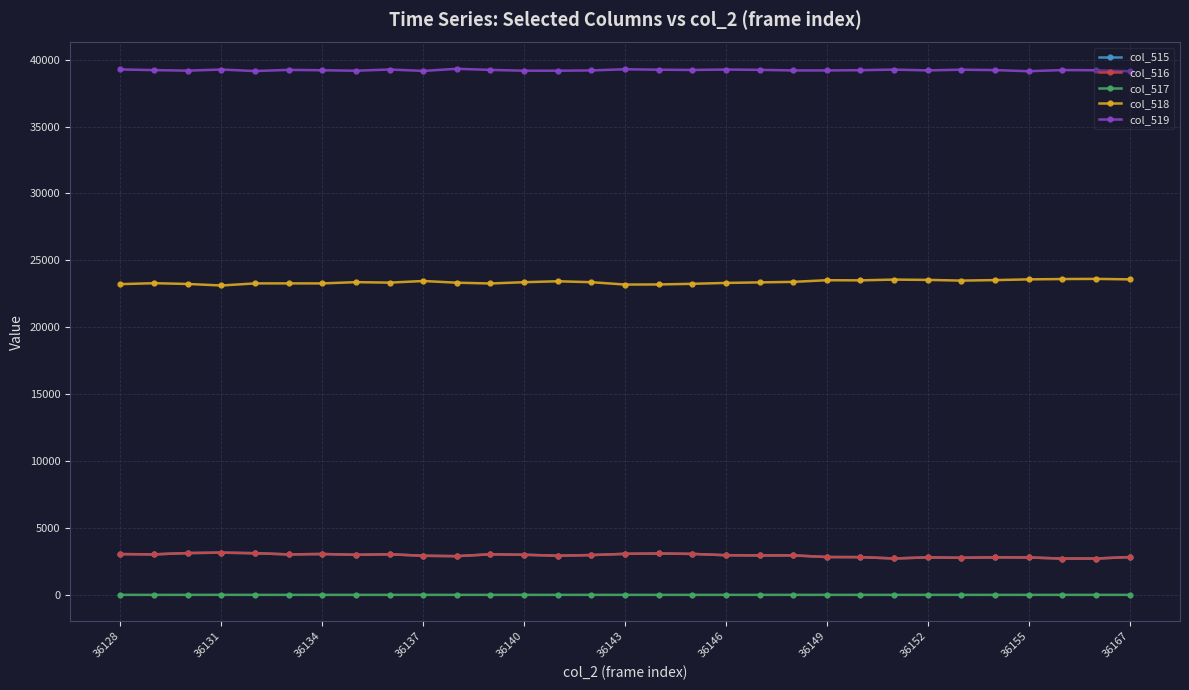

What is the difference between the maximum and minimum values in the col_517 series?

3